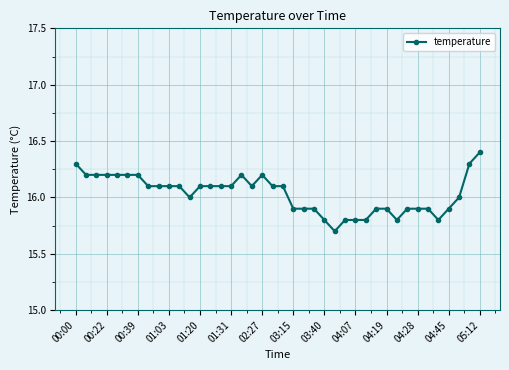

How many distinct data groups are displayed?

1